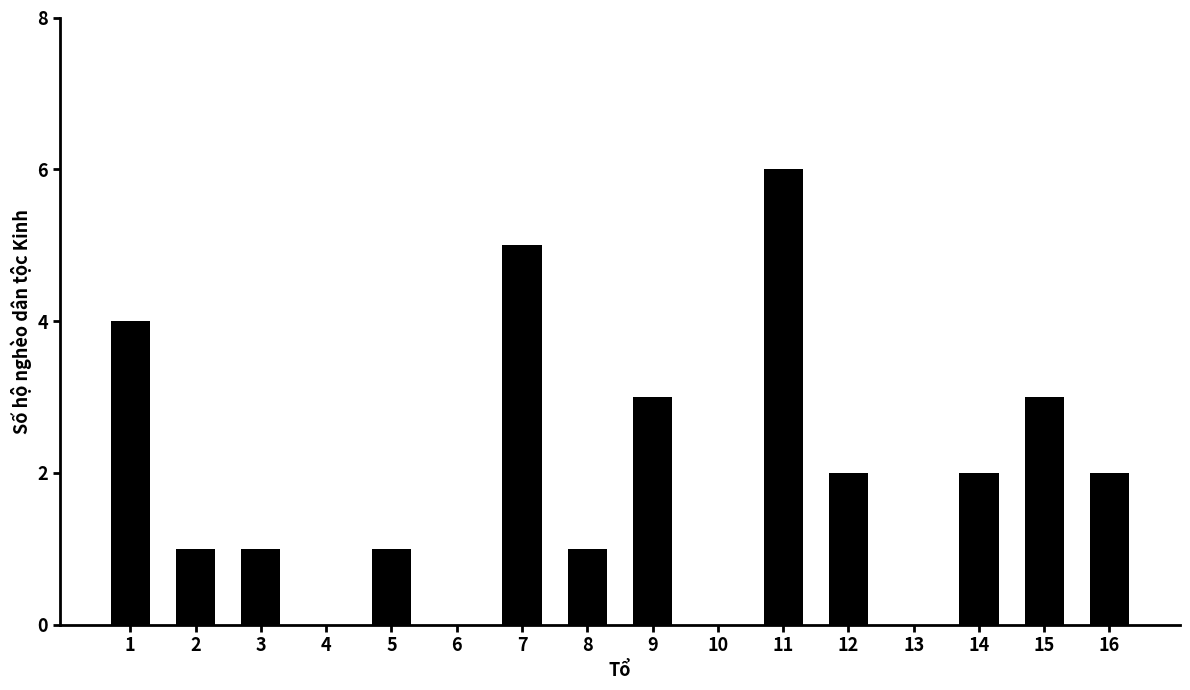

True or false: the data shows 2 at 12.

True